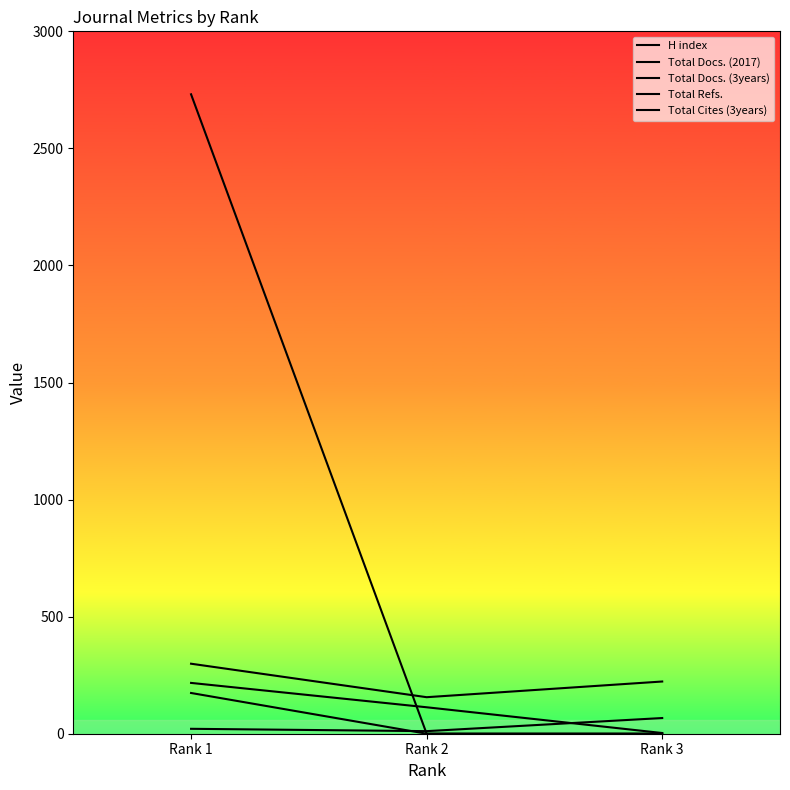

How many values in the H index series are below 113?

1